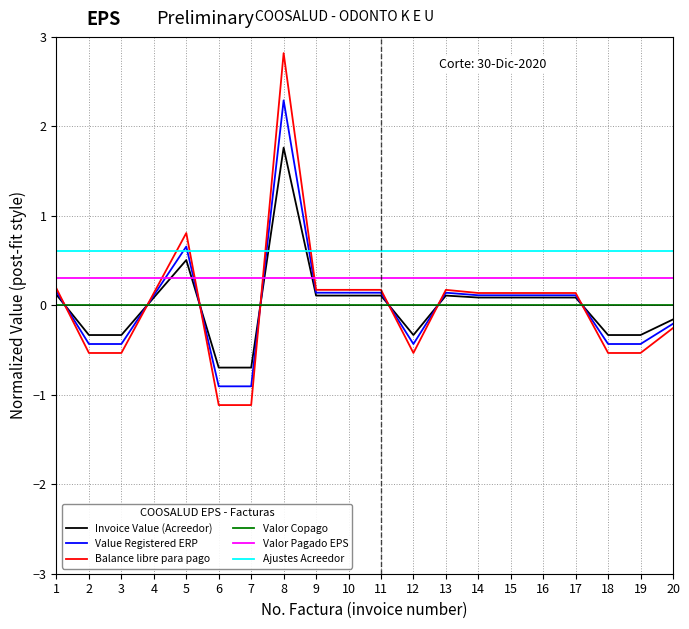

How many lines are shown in the chart?

6